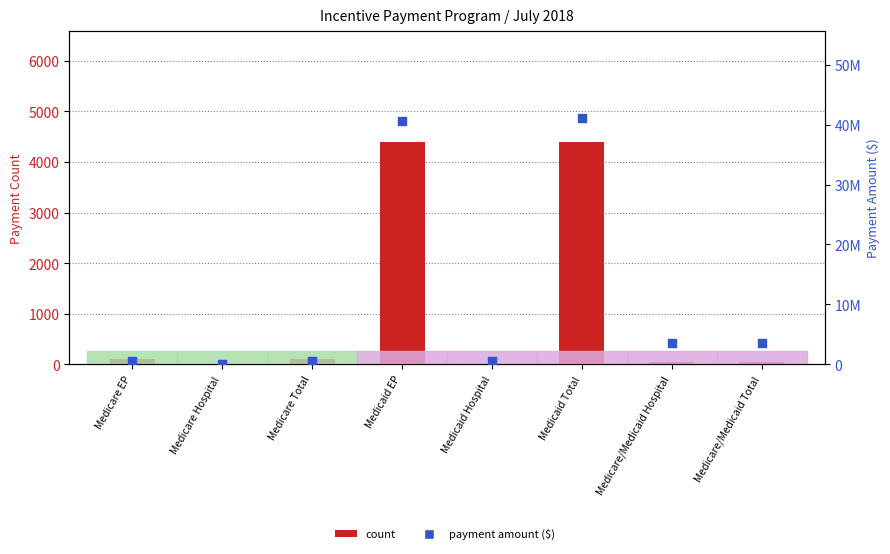

Is the value of count at Medicare Hospital greater than the value of payment amount at Medicare Hospital?

No